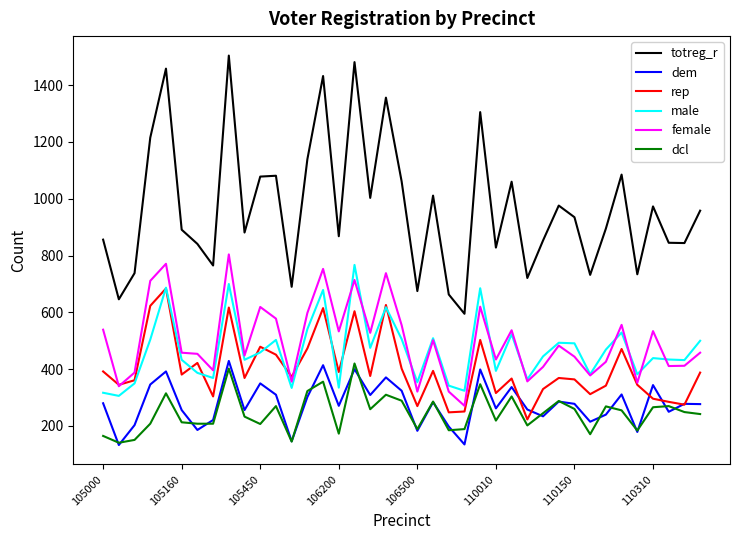

True or false: rep and dcl intersect in this chart.

False